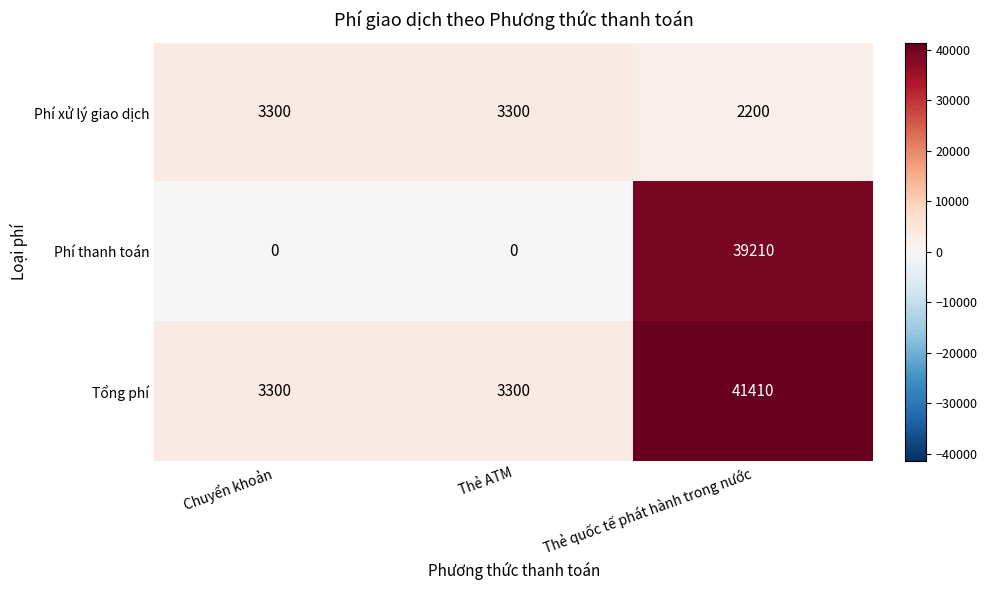

Which series has the largest total across all categories?

Tổng phí